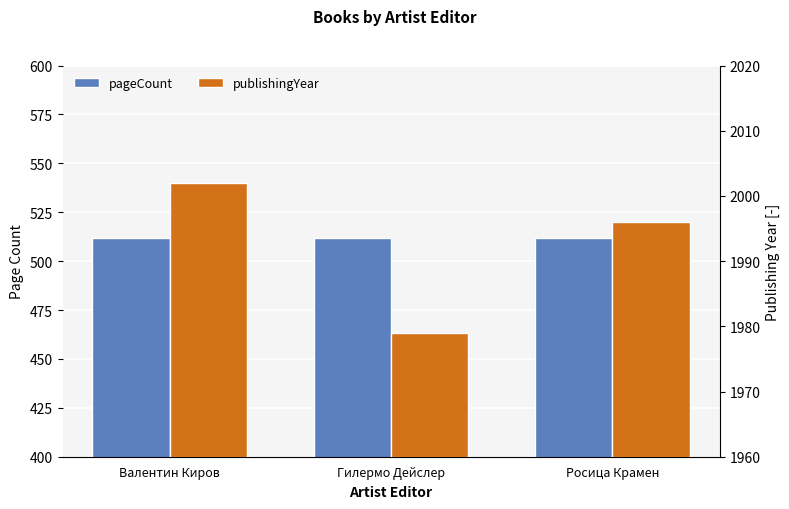

At how many categories does at least one series exceed 873?

3